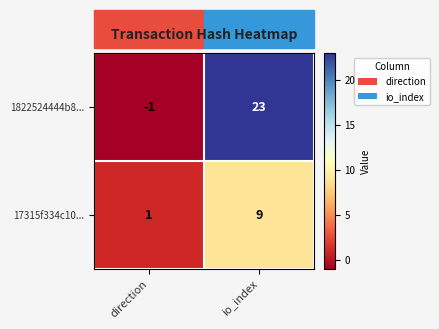

What is the difference between the 1822524444b8... values at io_index and direction?

24